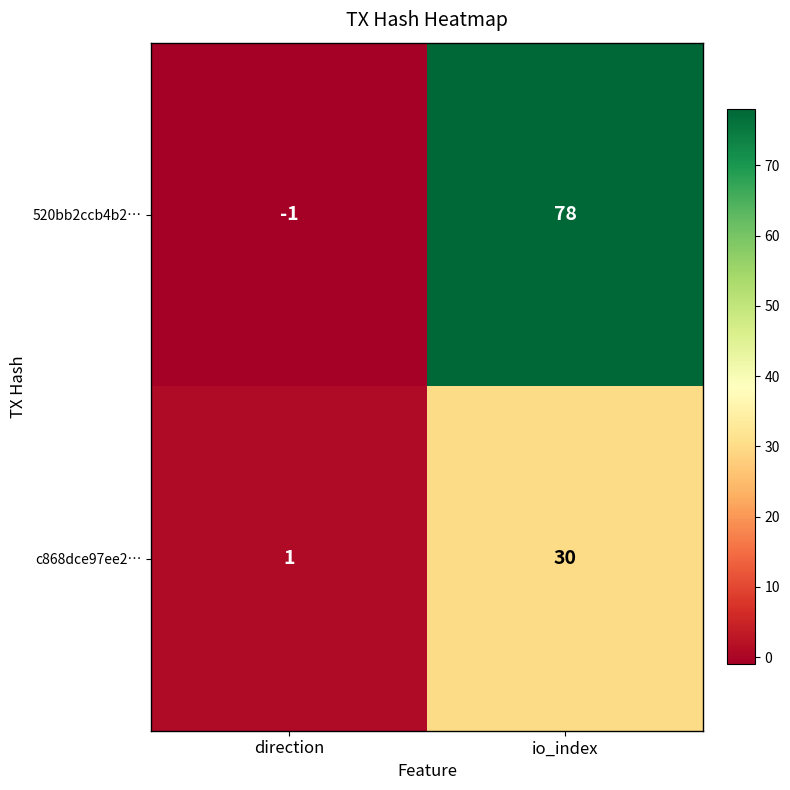

Reading left to right, transcribe all the data shown in this chart.

520bb2ccb4b2…: direction=-1	io_index=78
c868dce97ee2…: direction=1	io_index=30